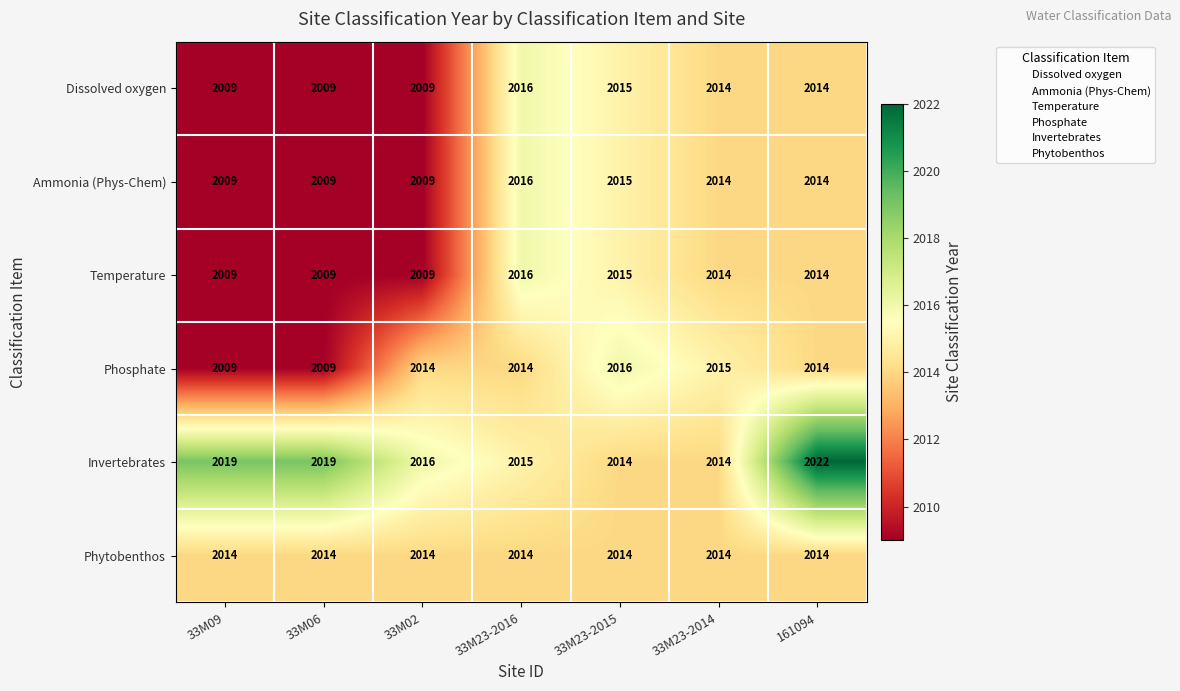

What is the sum of all Ammonia (Phys-Chem) values?

14086